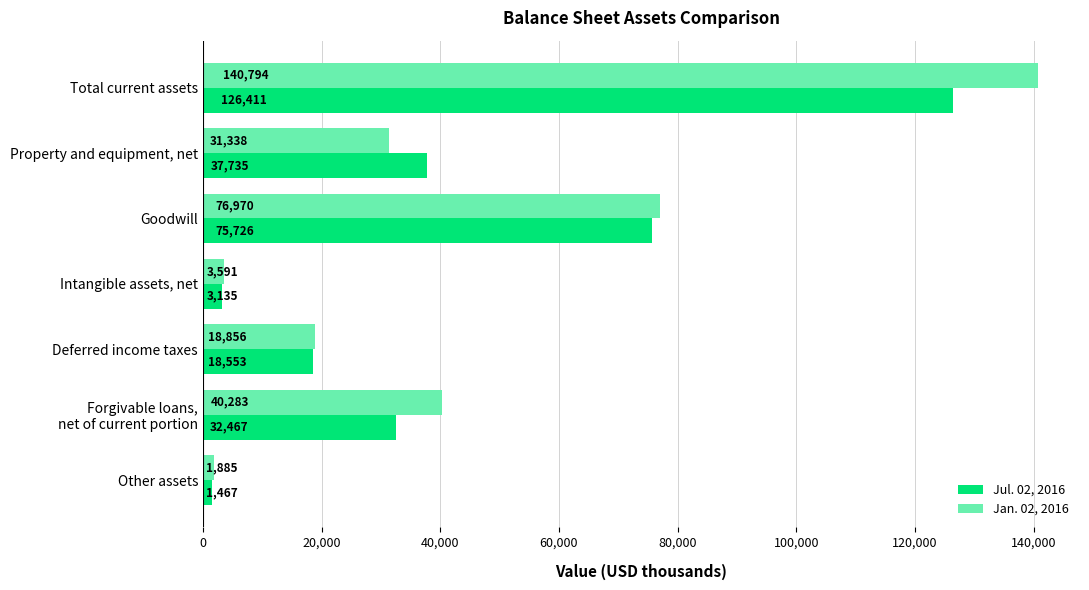

What is the sum of all Jul. 02, 2016 values?

295494